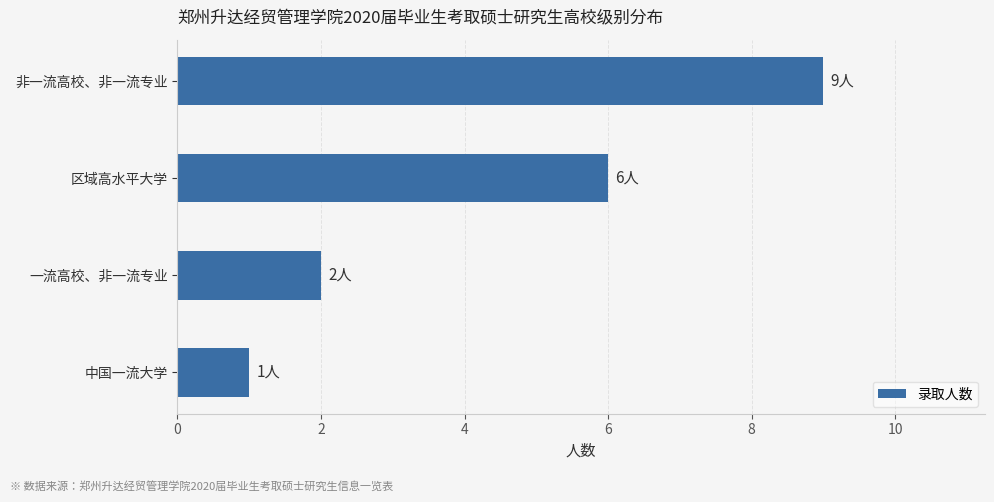

What is the label of the 1st bar from the bottom?

中国一流大学